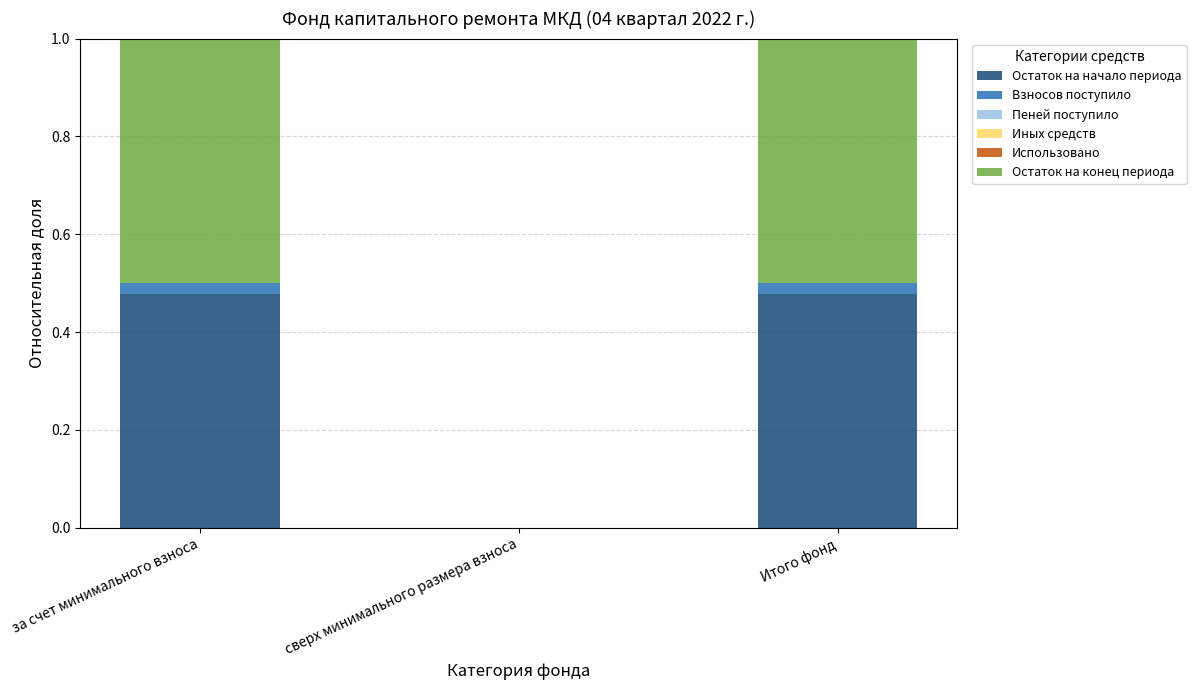

The value of Остаток на начало периода at за счет минимального взноса is 0.5. True or false?

True